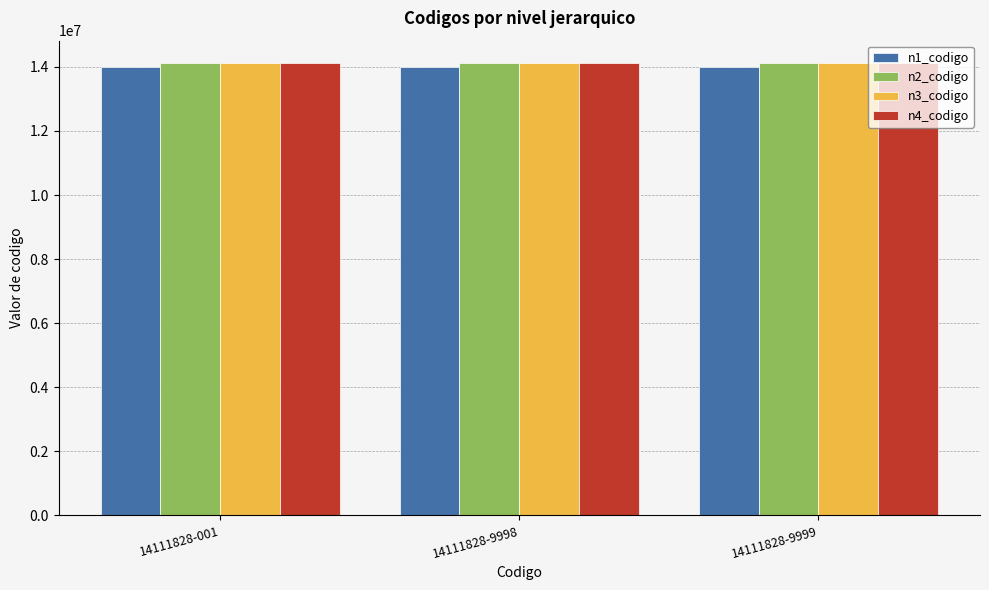

What is the total value across all series at 14111828-9999?

56333628